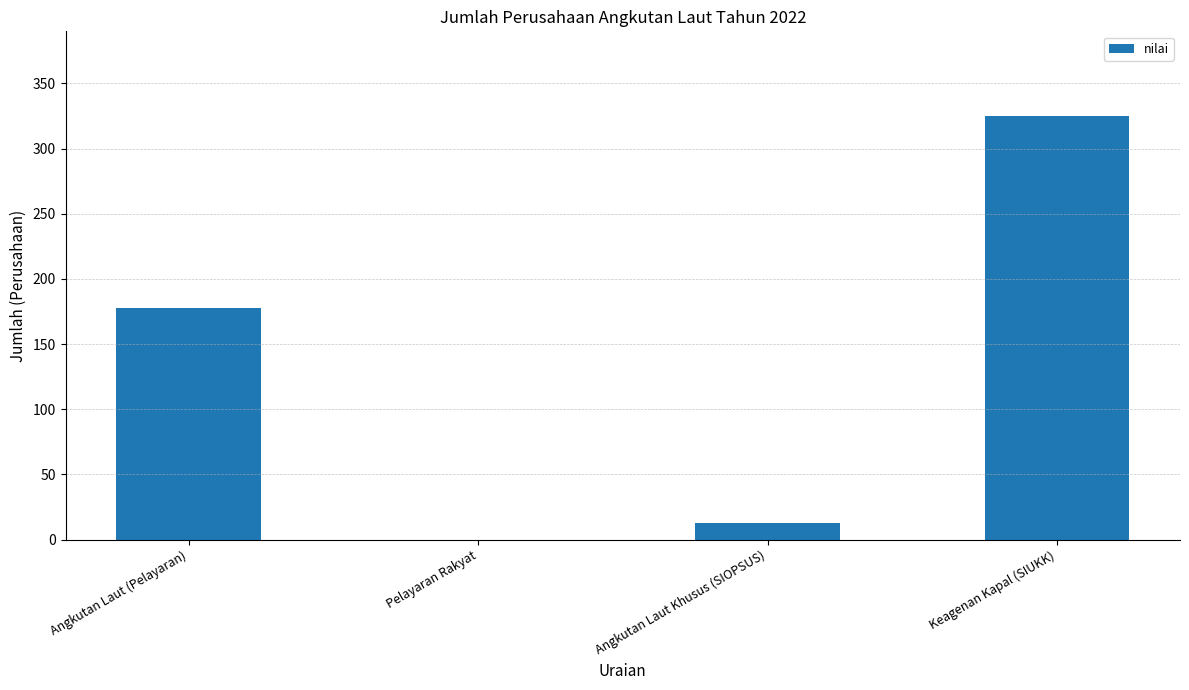

At which category does the chart reach its peak across all series?

Keagenan Kapal (SIUKK)